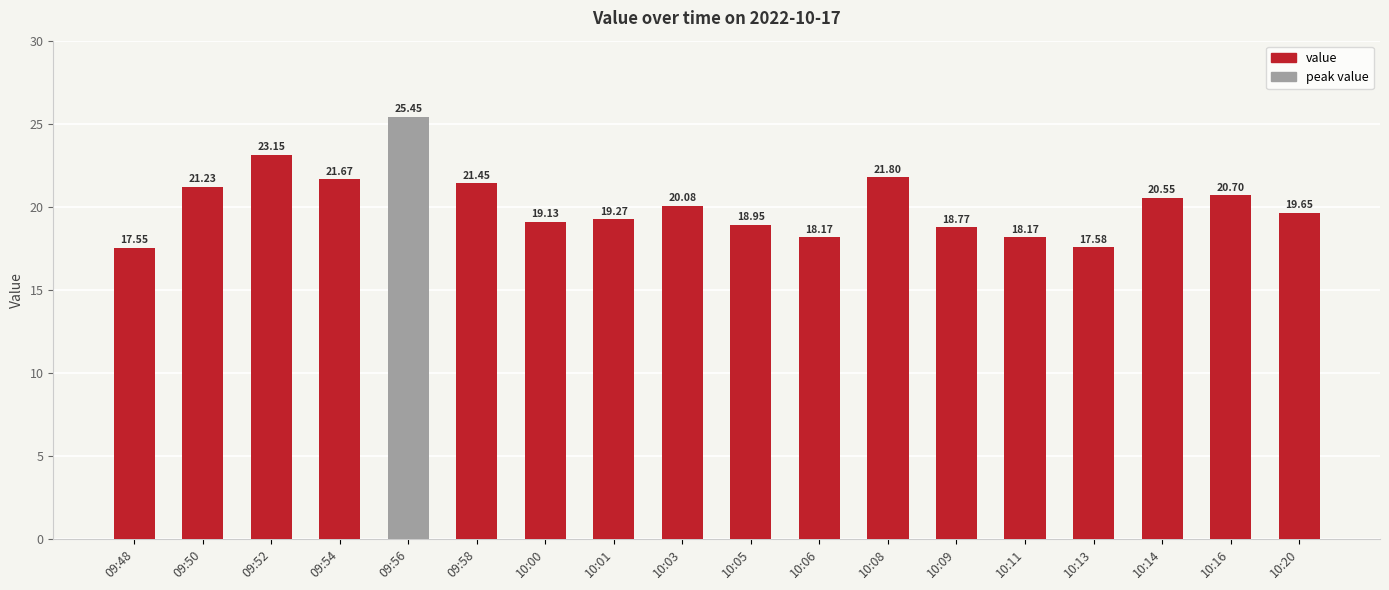

What is the approximate value at 10:01?

19.3